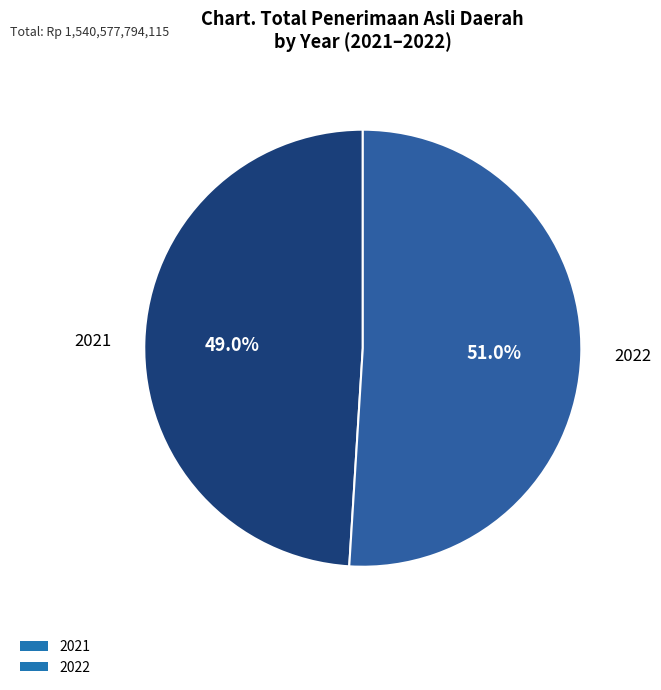

The 2021 slice represents 49% of the pie. True or false?

True